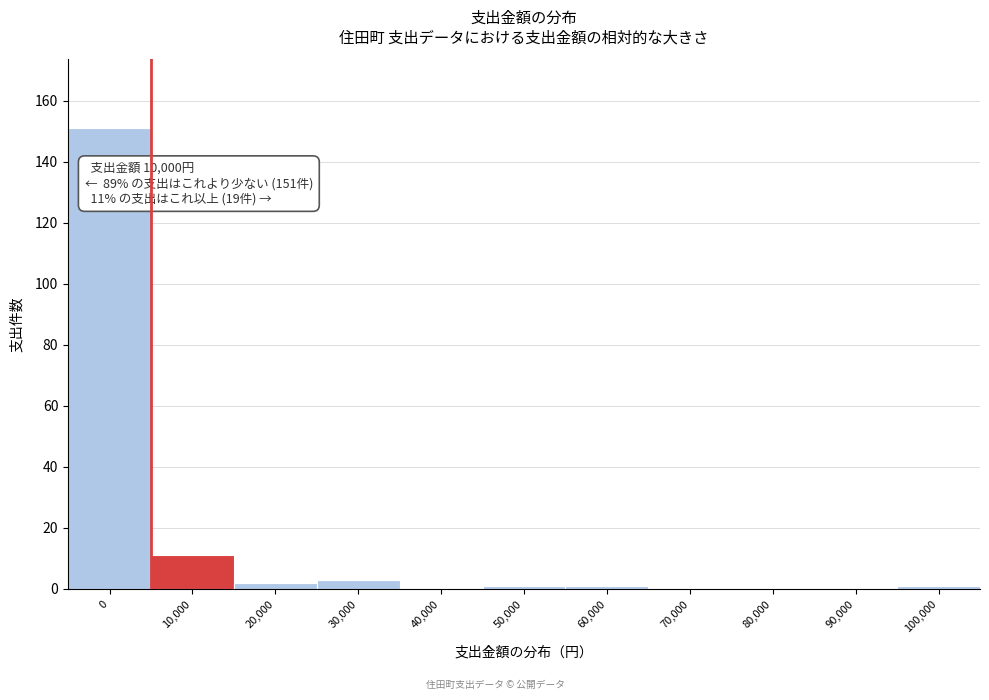

Reading right to left, extract all data points from this chart.

100,000=1	90,000=0	80,000=0	70,000=0	60,000=1	50,000=1	40,000=0	30,000=3	20,000=2	10,000=11	0=151